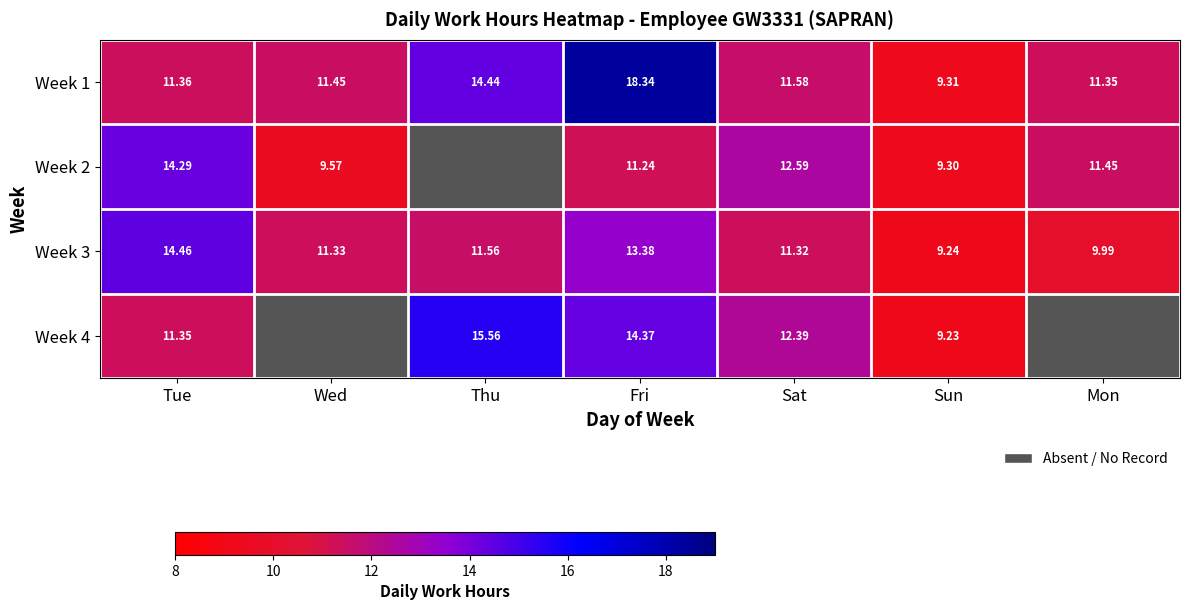

What is the minimum value shown in the chart?

9.2